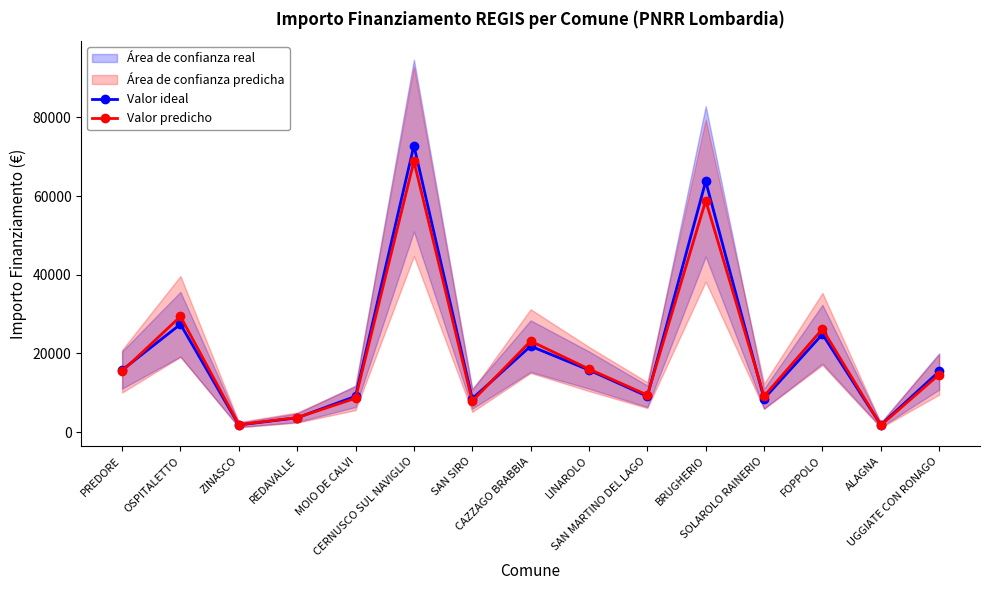

What position from the left is FOPPOLO?

13